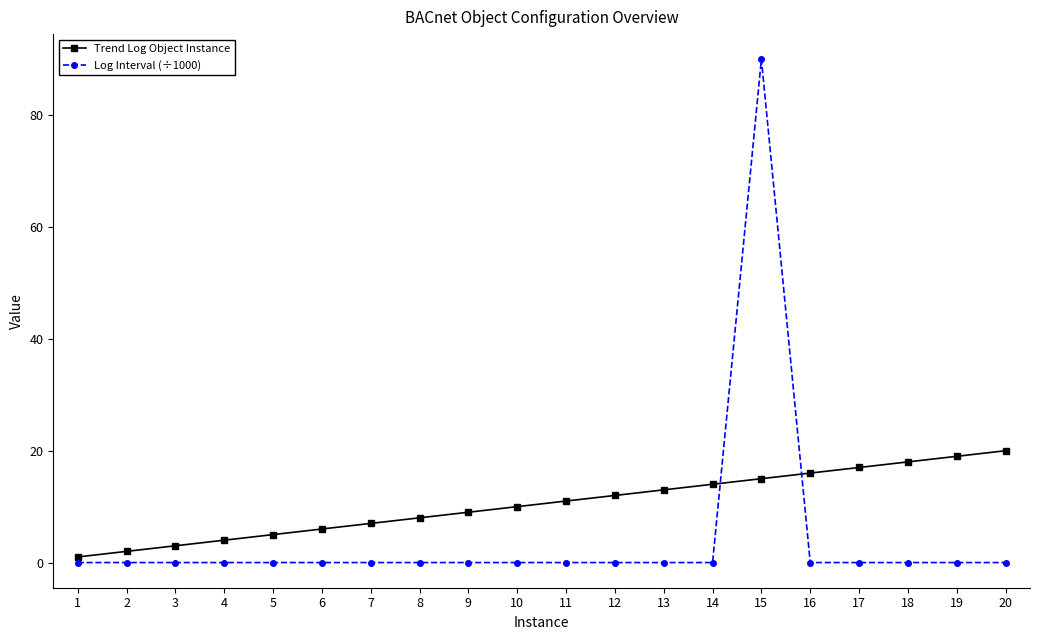

What are all the series names shown in the legend?

Trend Log Object Instance, Log Interval (÷1000)